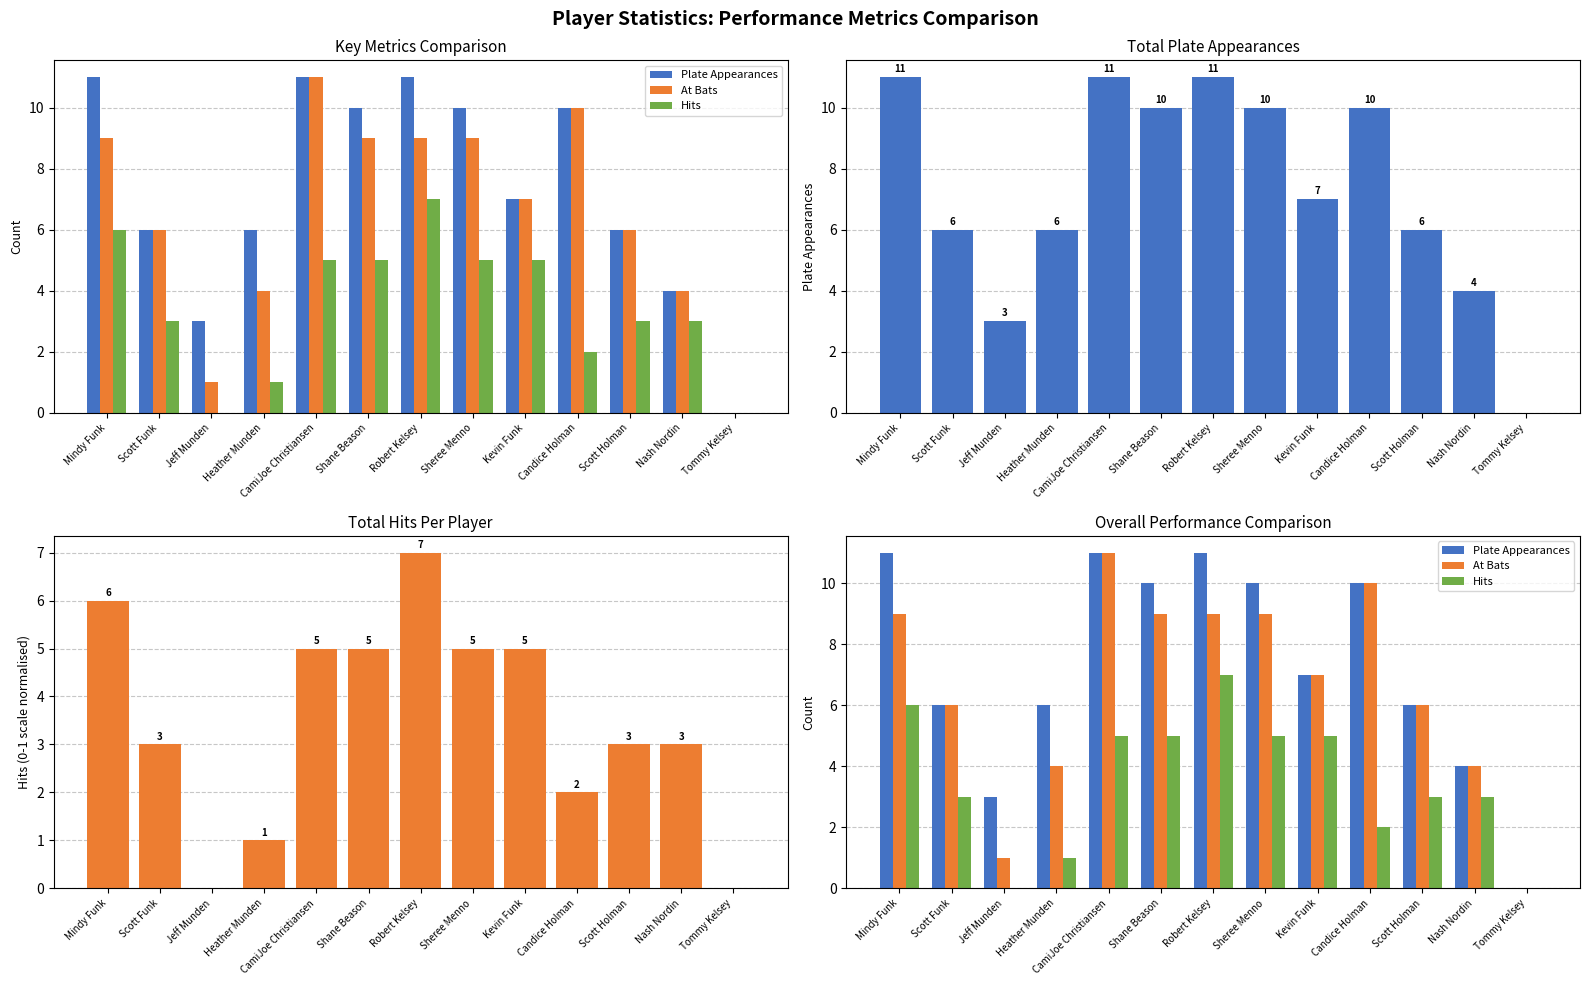

List the labels in order of At Bats value, largest first.

CamiJoe Christiansen, Candice Holman, Mindy Funk, Shane Beason, Robert Kelsey, Sheree Menno, Kevin Funk, Scott Funk, Scott Holman, Heather Munden, Nash Nordin, Jeff Munden, Tommy Kelsey